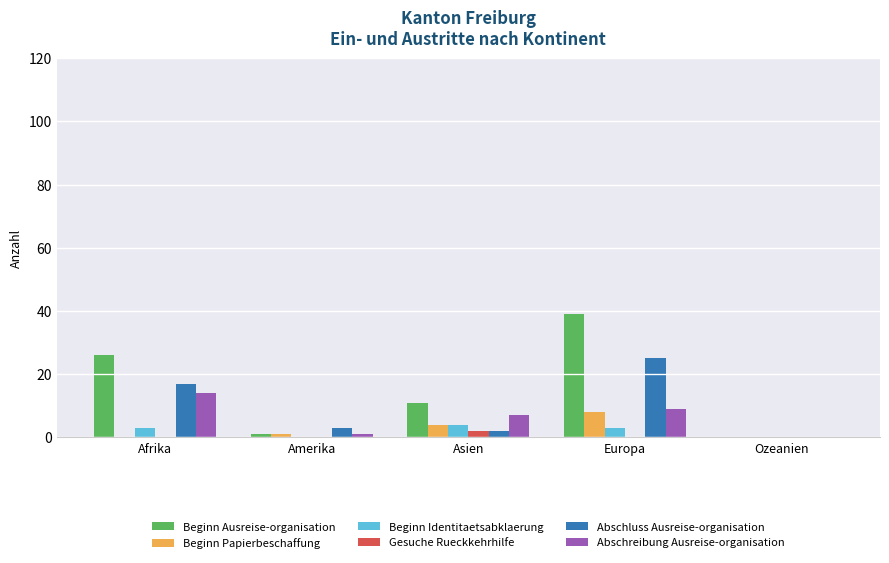

What is the sum of all Abschreibung Ausreise-organisation values?

31